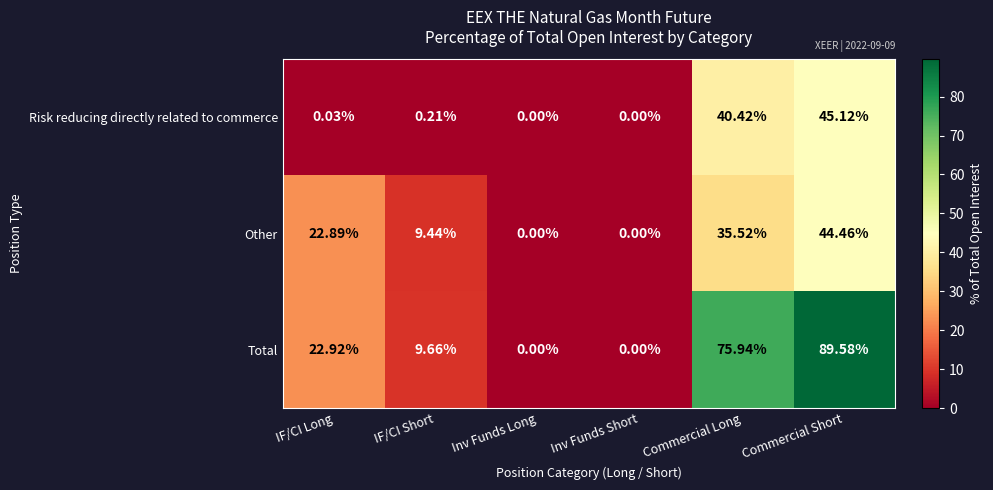

How many distinct data groups are displayed?

3